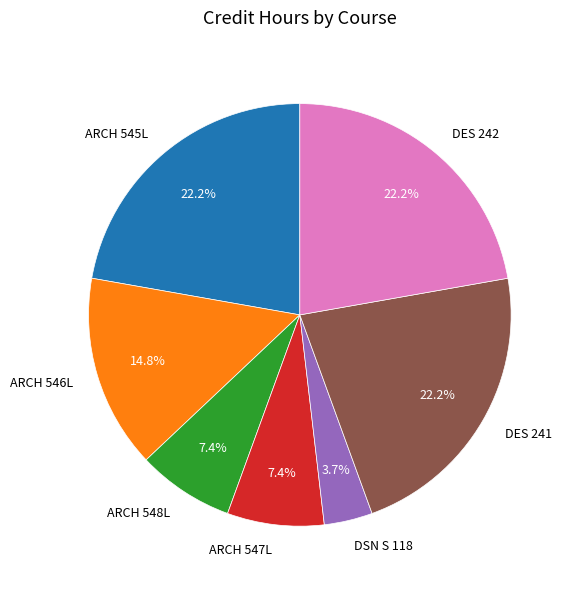

What is the smallest slice in the pie chart?

DSN S 118